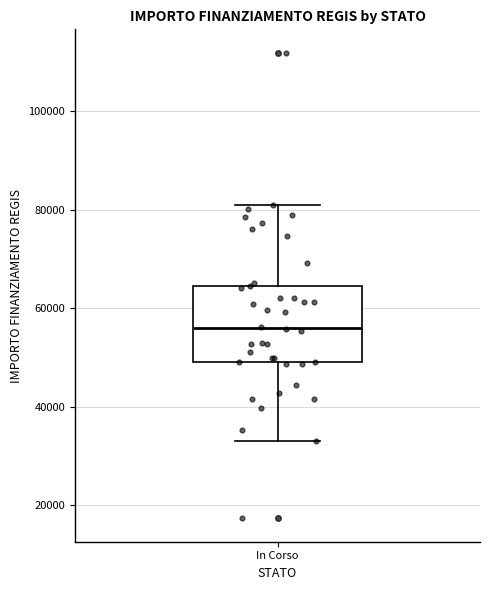

Where is the lower edge of the box for In Corso on the y-axis? The values are not printed on the chart, so give them approximately, as read against the axis.

50000